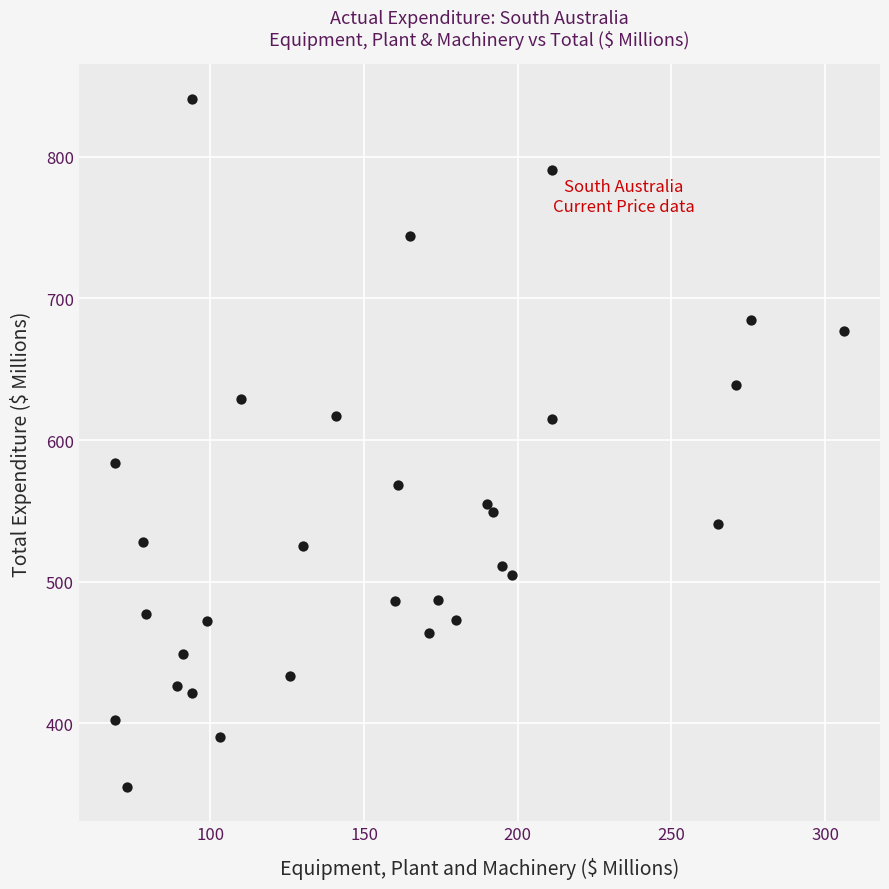

What is the range of Y values (max minus min)?

486